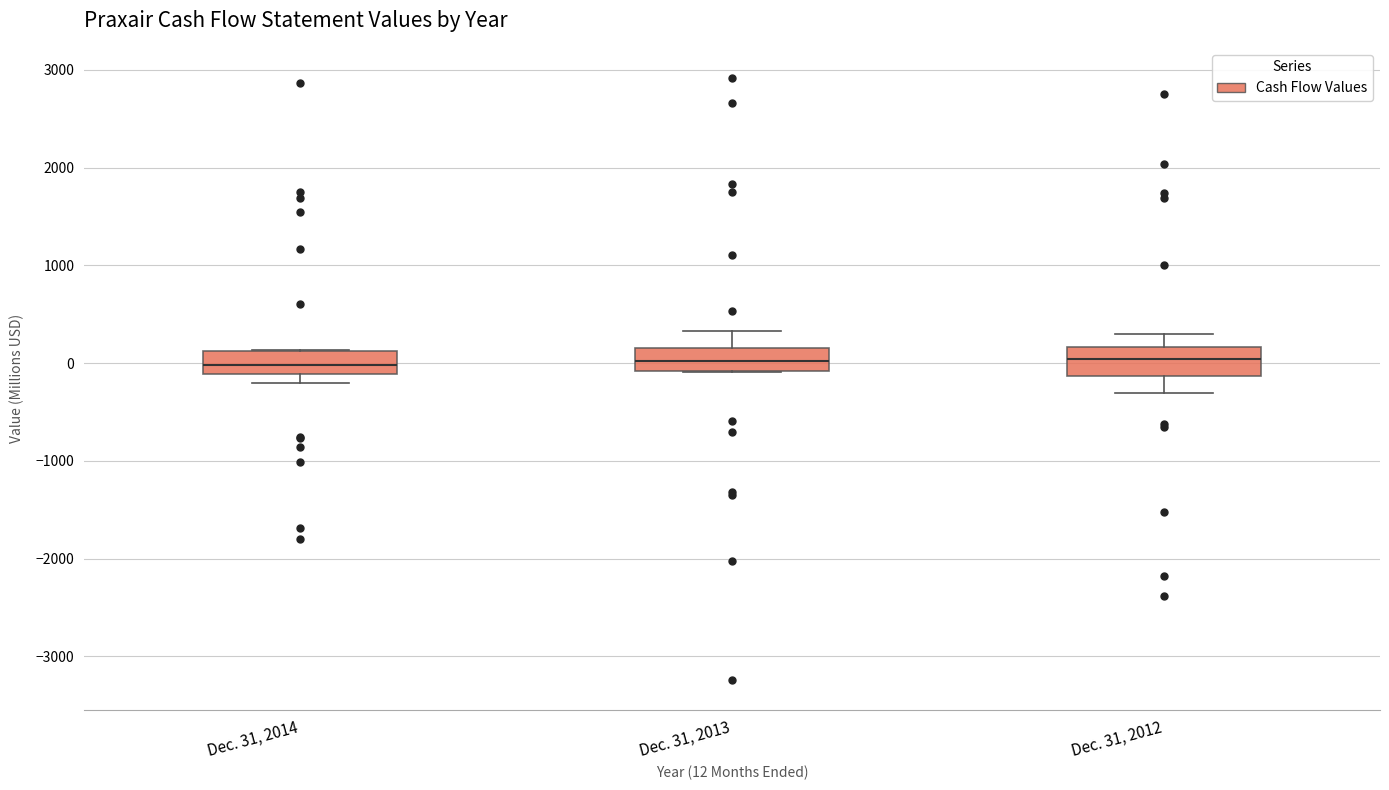

Where is the lower edge of the box for Dec. 31, 2013 on the y-axis? The values are not printed on the chart, so give them approximately, as read against the axis.

-100